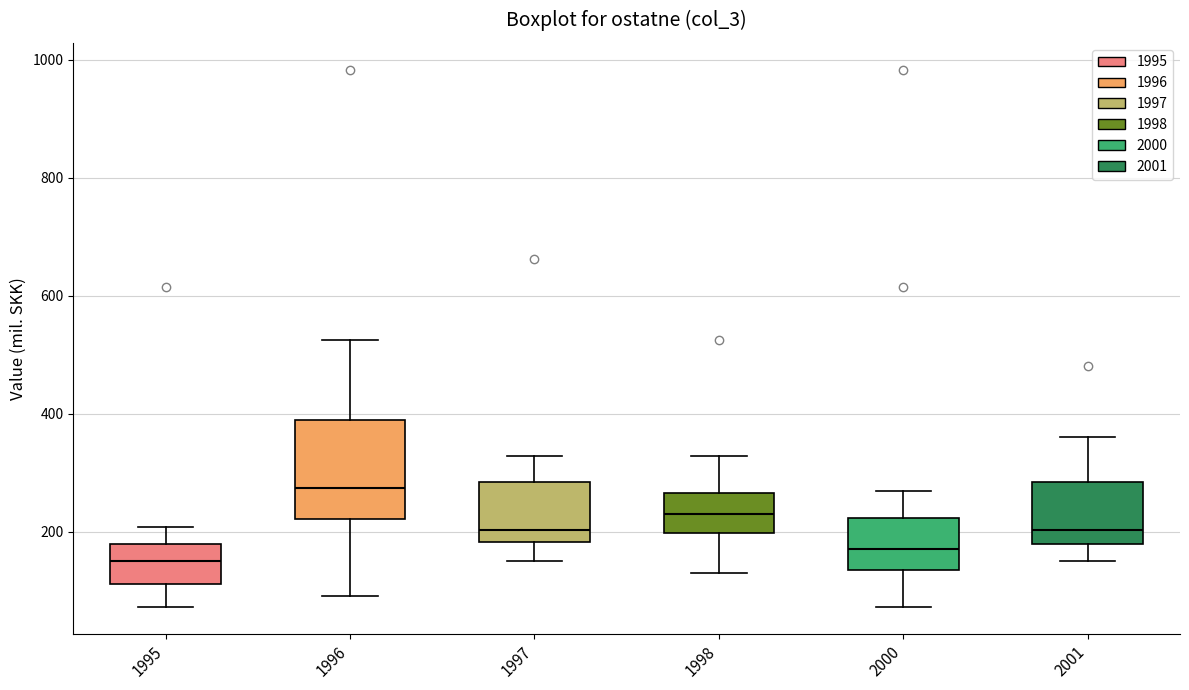

Reading left to right, transcribe this box plot: for each box, give where its median line is, the range the box spans, and where its two whiskers end, as read against the y-axis. The values are not printed on the chart, so give them approximately, as read against the axis.

1995: median 160, box 120 to 180, whiskers 80 to 200
1996: median 280, box 220 to 400, whiskers 100 to 520
1997: median 200, box 180 to 280, whiskers 140 to 320
1998: median 220, box 200 to 260, whiskers 140 to 320
2000: median 180, box 140 to 220, whiskers 80 to 260
2001: median 200, box 180 to 280, whiskers 140 to 360